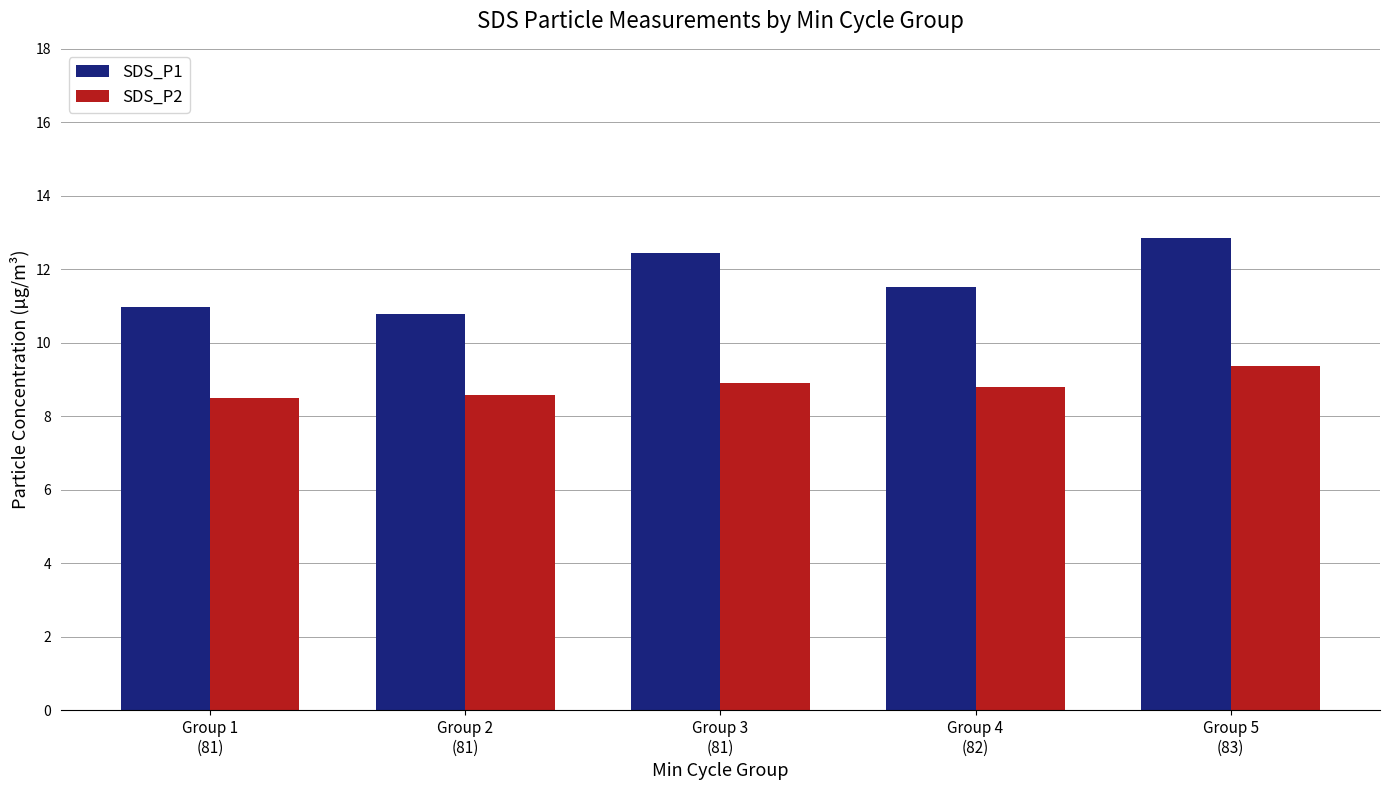

Rank the series by their average value, from highest to lowest.

SDS_P1, SDS_P2